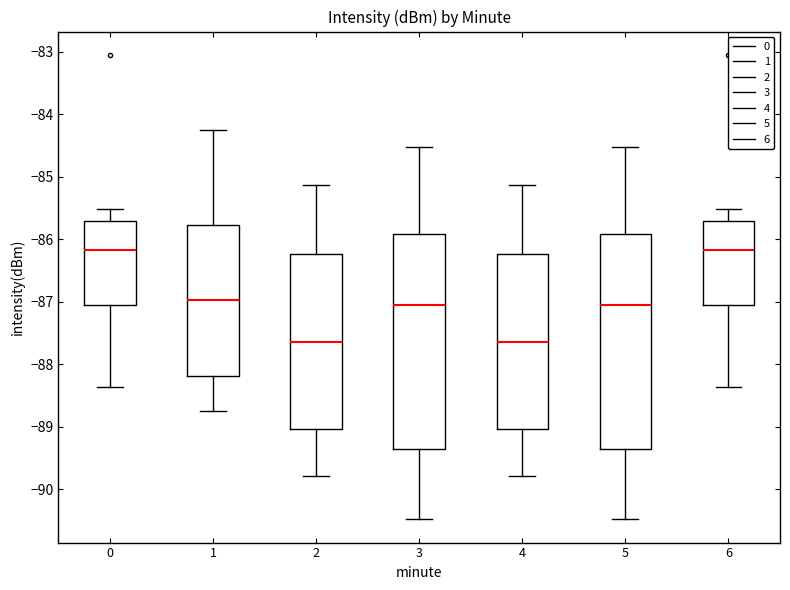

Reading left to right, read every box against the y-axis: the position of its median line, the range the box covers, and the ends of its whiskers. The values are not printed on the chart, so give them approximately, as read against the axis.

0: median -86.2, box -87.0 to -85.7, whiskers -88.4 to -85.5
1: median -87.0, box -88.2 to -85.8, whiskers -88.7 to -84.2
2: median -87.6, box -89.0 to -86.2, whiskers -89.8 to -85.1
3: median -87.0, box -89.4 to -85.9, whiskers -90.5 to -84.5
4: median -87.6, box -89.0 to -86.2, whiskers -89.8 to -85.1
5: median -87.0, box -89.4 to -85.9, whiskers -90.5 to -84.5
6: median -86.2, box -87.0 to -85.7, whiskers -88.4 to -85.5